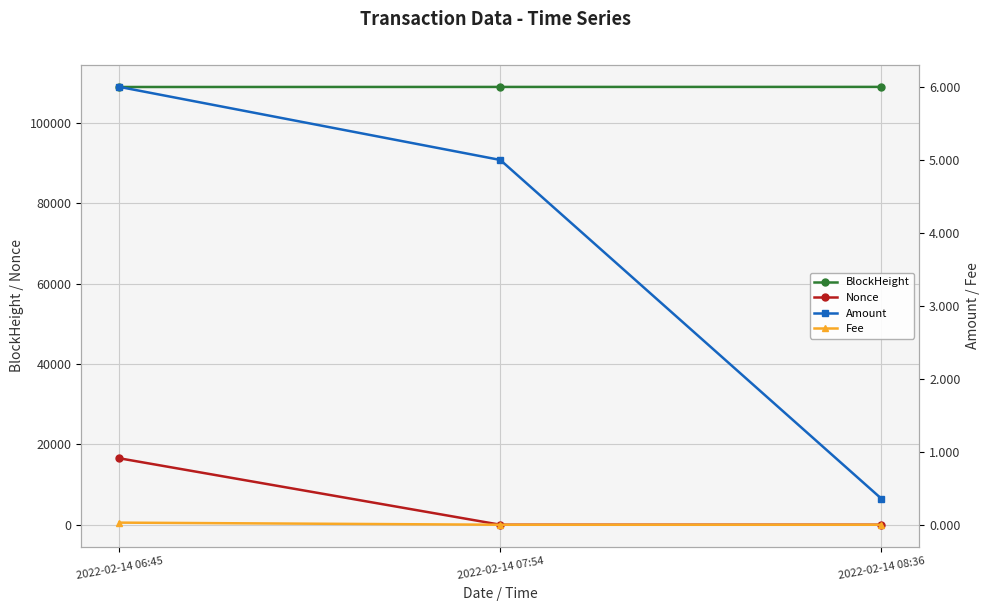

Which series has the largest range (max minus min)?

Nonce